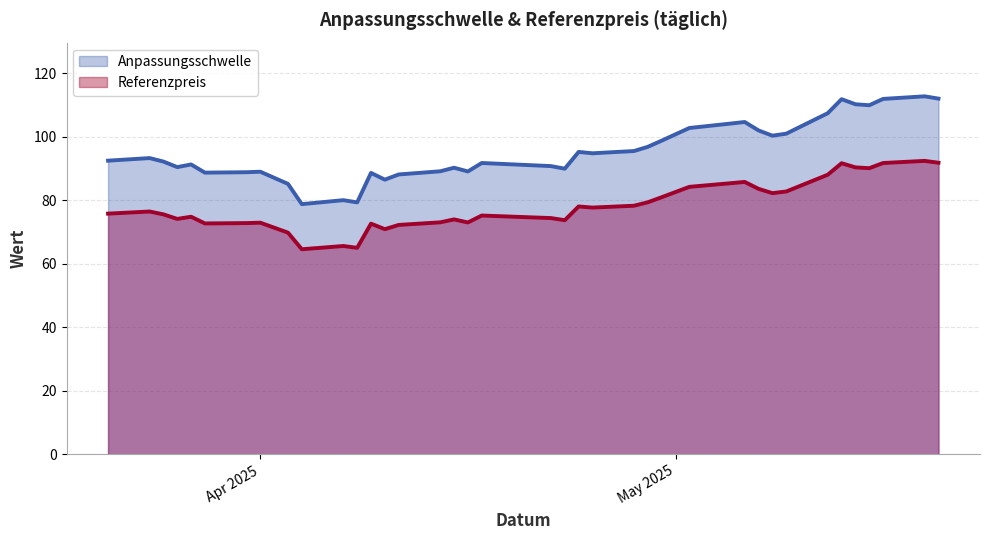

The value of Referenzpreis at 2025-04-25 is 39.1. True or false?

False